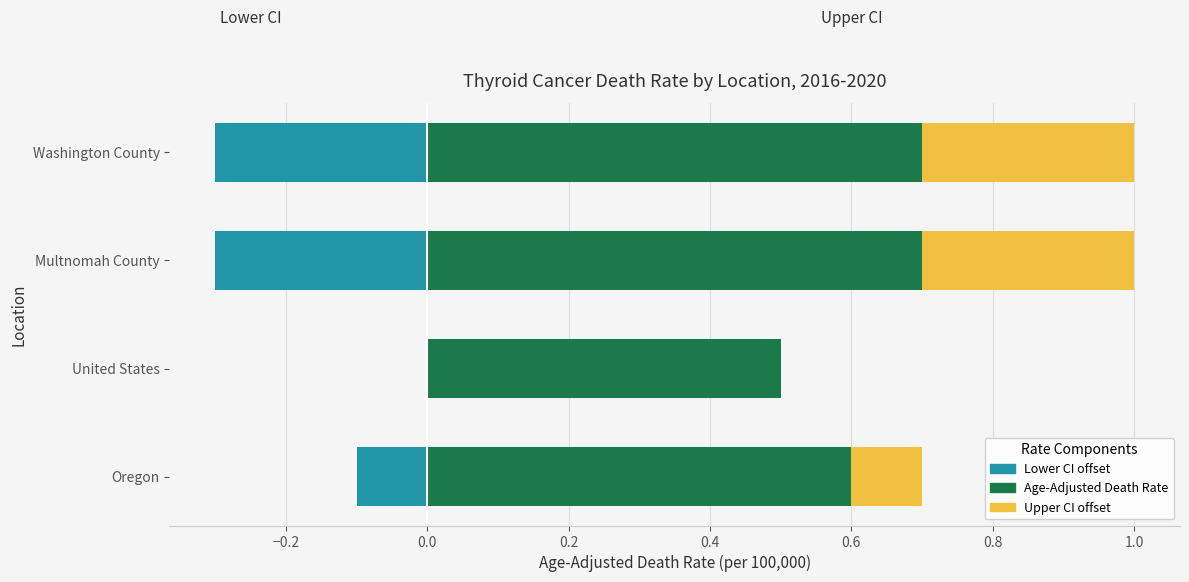

Count the number of data series in this chart.

3